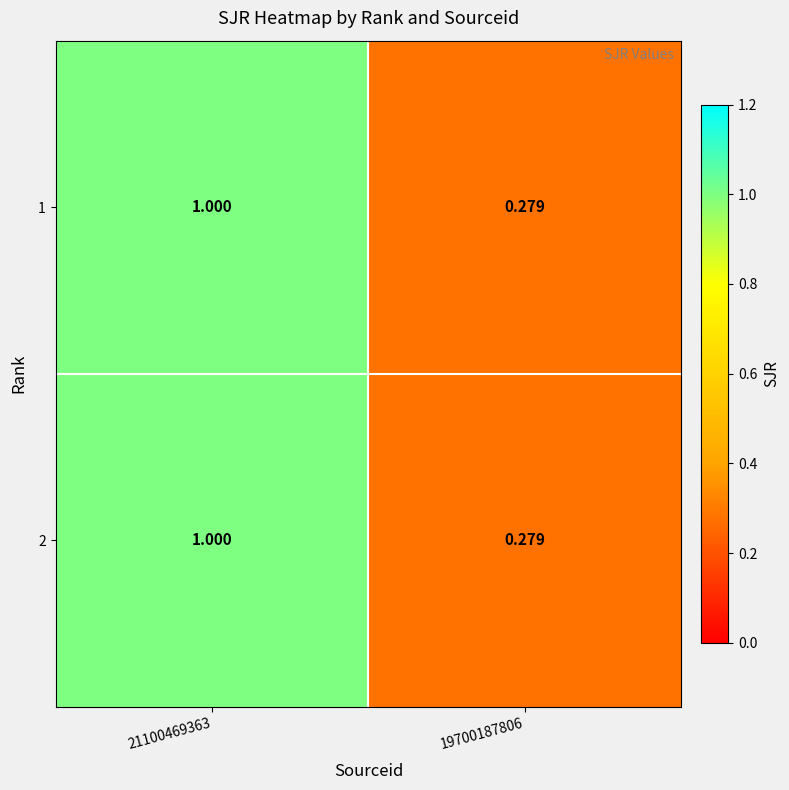

Is the value of 1 at 21100469363 greater than the value of 2 at 19700187806?

Yes